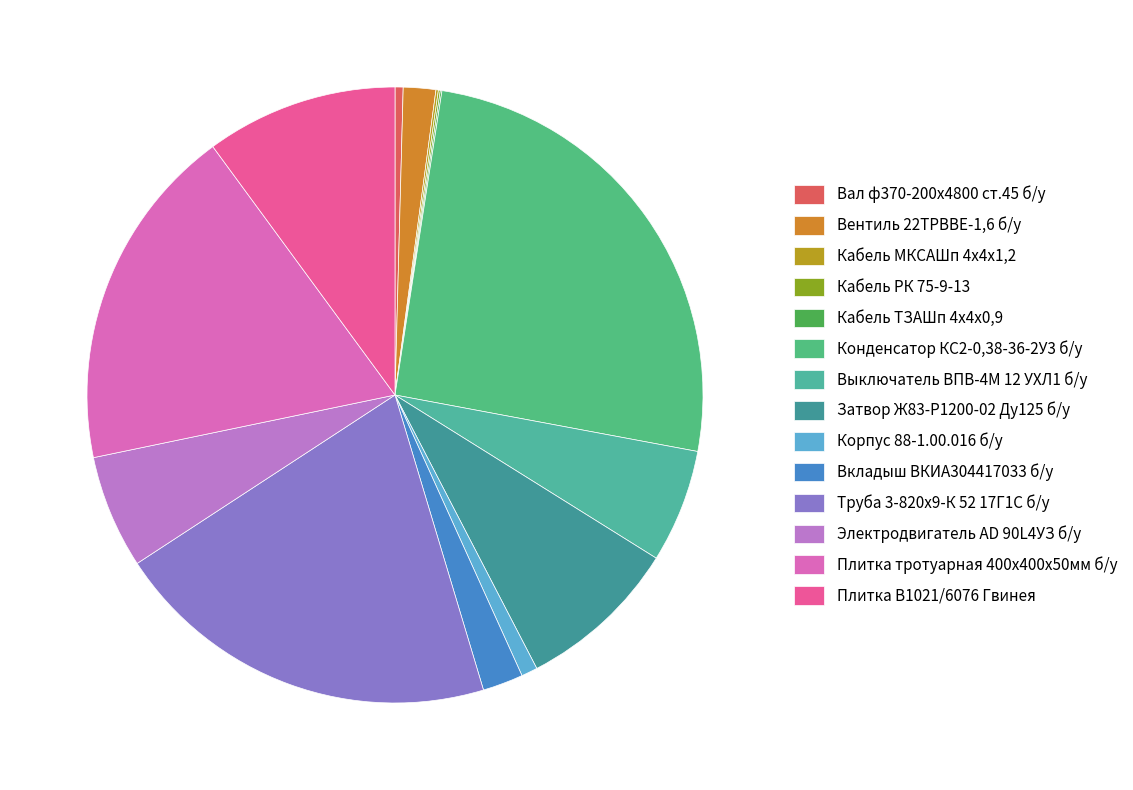

The Вкладыш ВКИА304417033 б/у slice represents 2% of the pie. True or false?

True